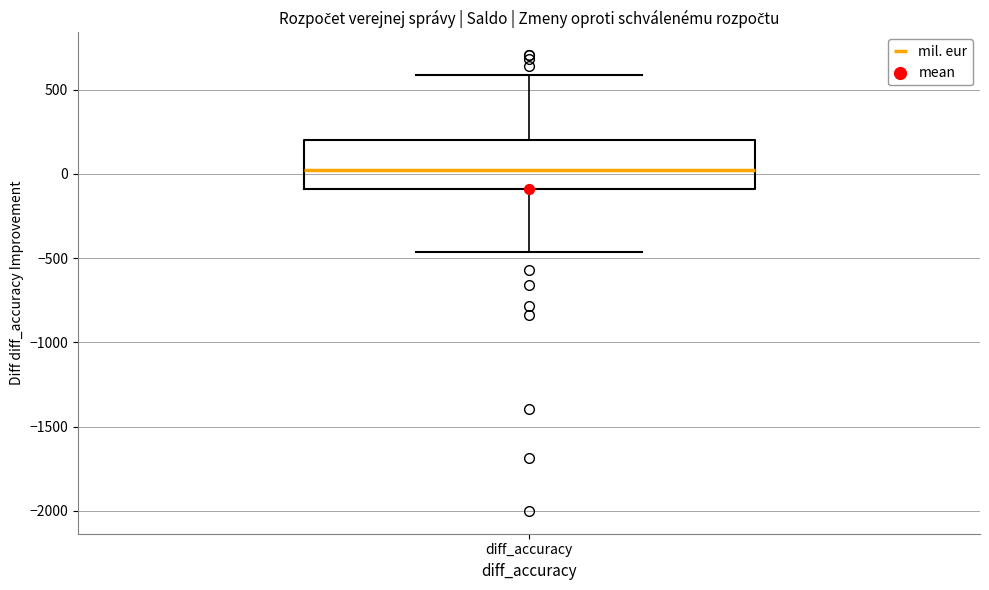

Where is the lower edge of the box for diff_accuracy on the y-axis? The values are not printed on the chart, so give them approximately, as read against the axis.

-100